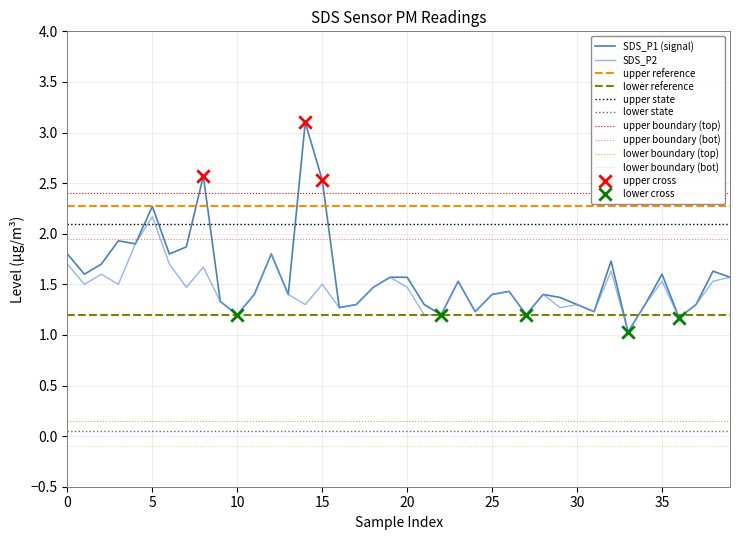

Which series reaches the minimum Y coordinate?

SDS_P1